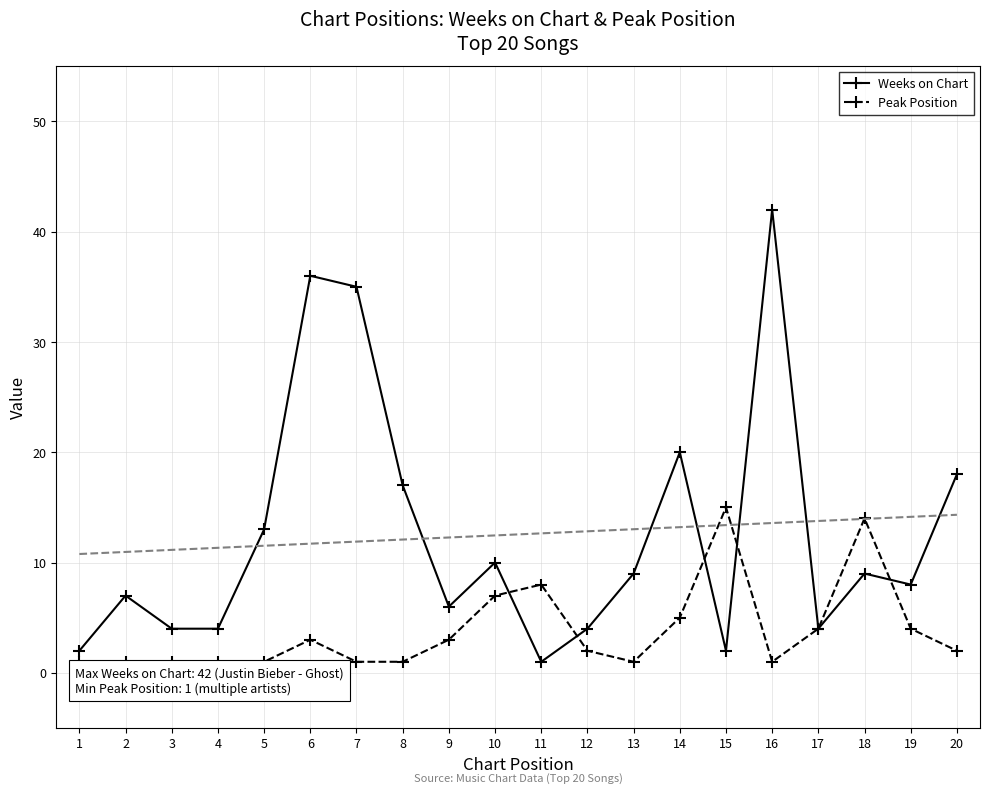

How many values in the Weeks on Chart series are below 9?

10